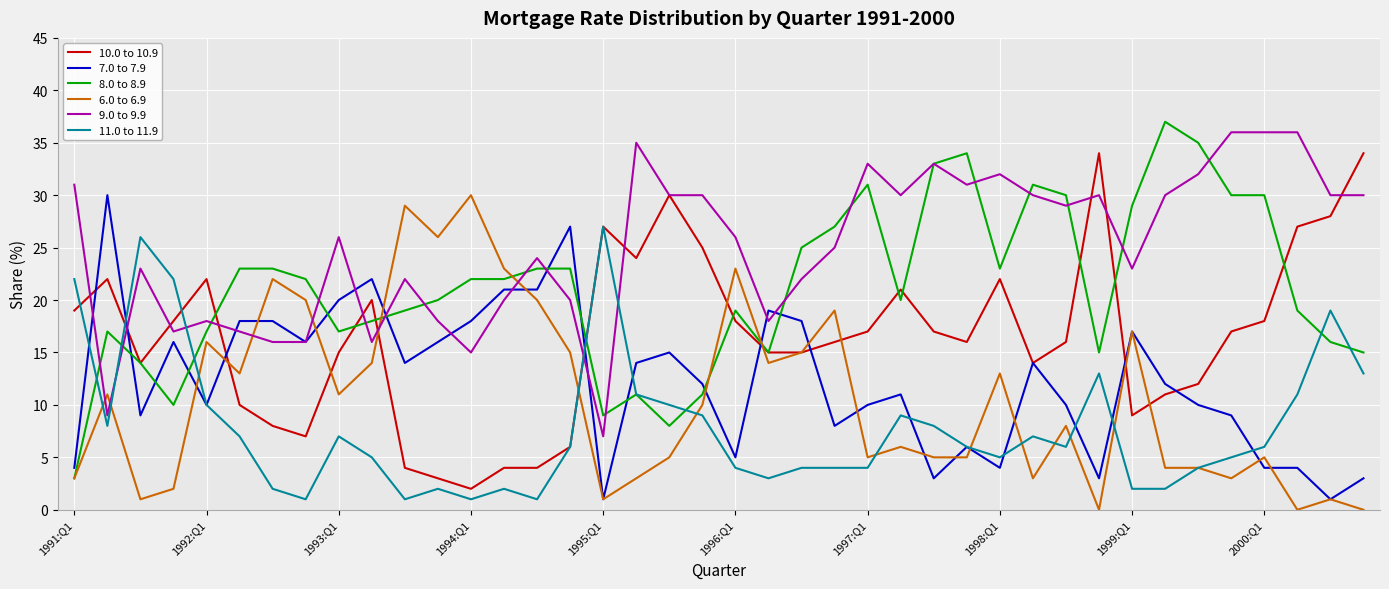

What is the maximum value shown in the chart?

37